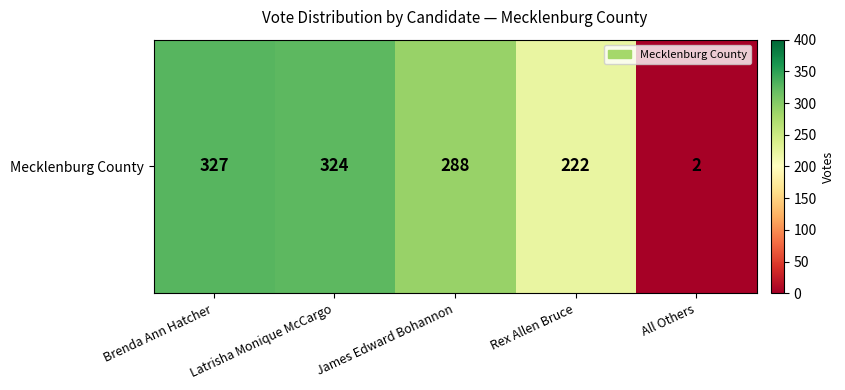

What is the smallest value displayed?

2